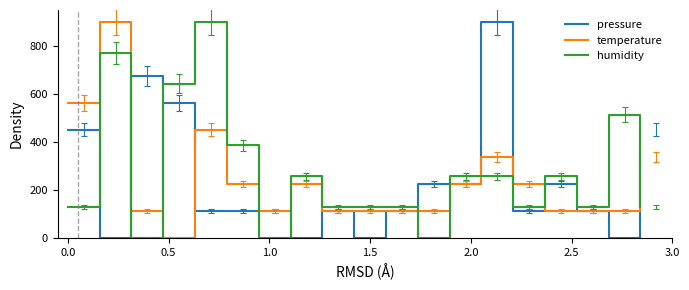

Which series has the largest total across all categories?

humidity